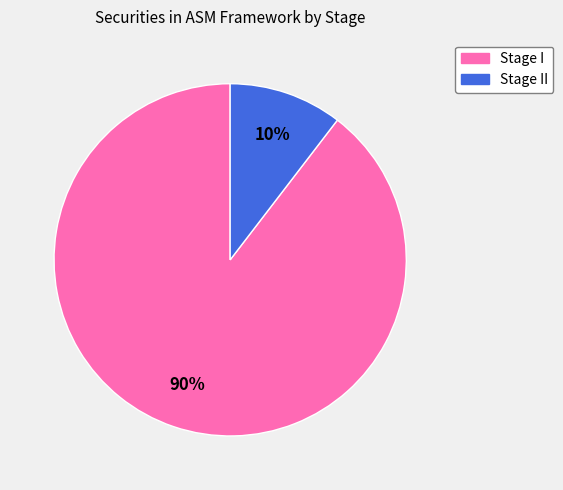

To the nearest percent, what is the average slice percentage?

50%